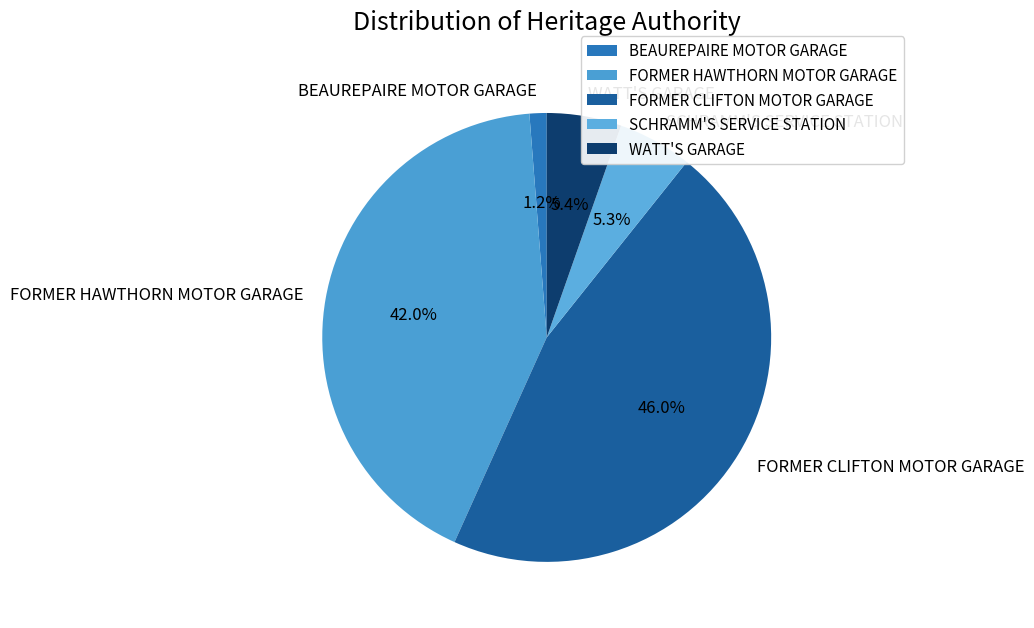

To the nearest percent, what is the average slice percentage?

20%